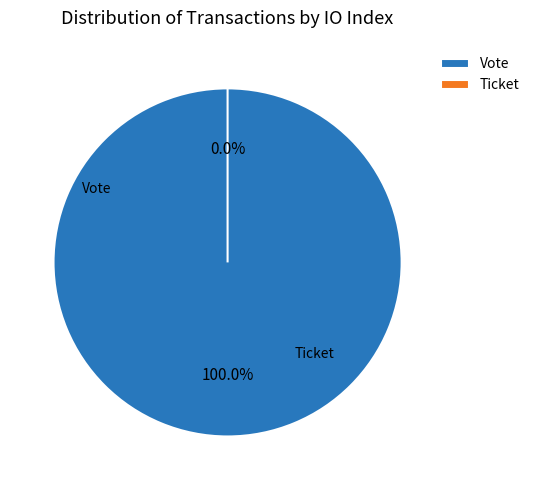

How many slices are in this pie chart?

2